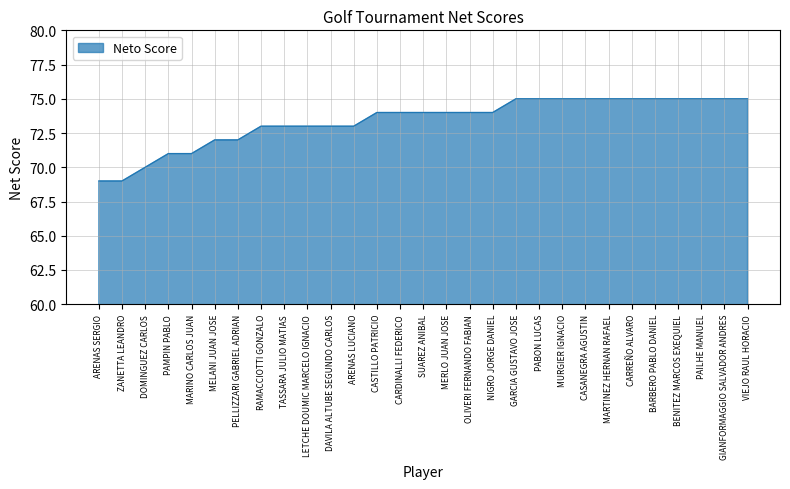

How many lines are shown in the chart?

1